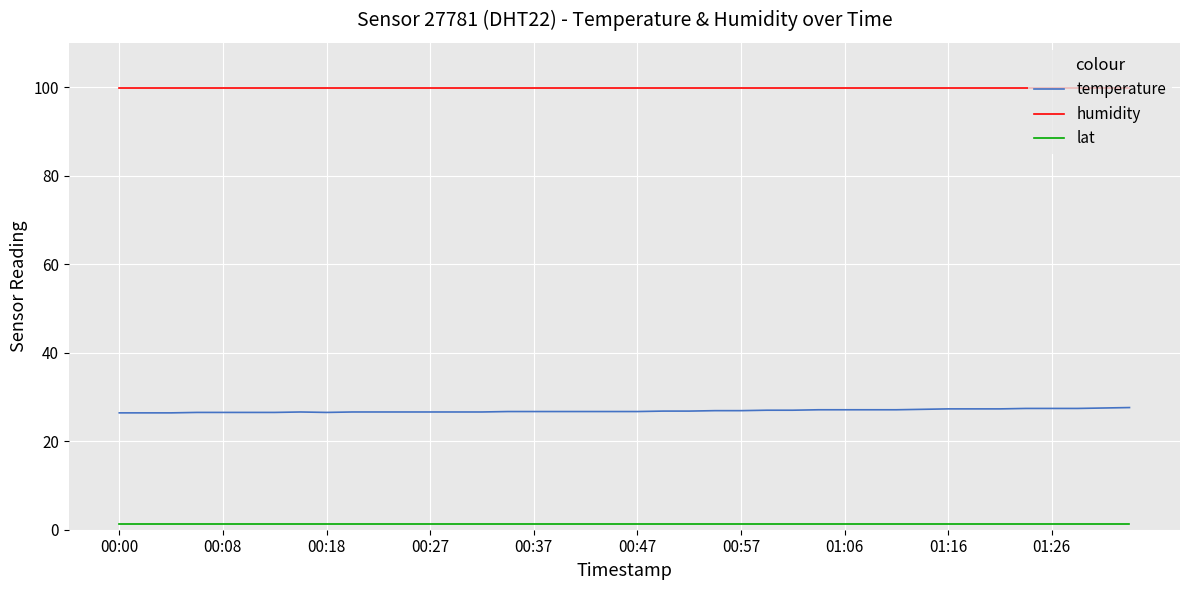

True or false: lat and humidity intersect in this chart.

False